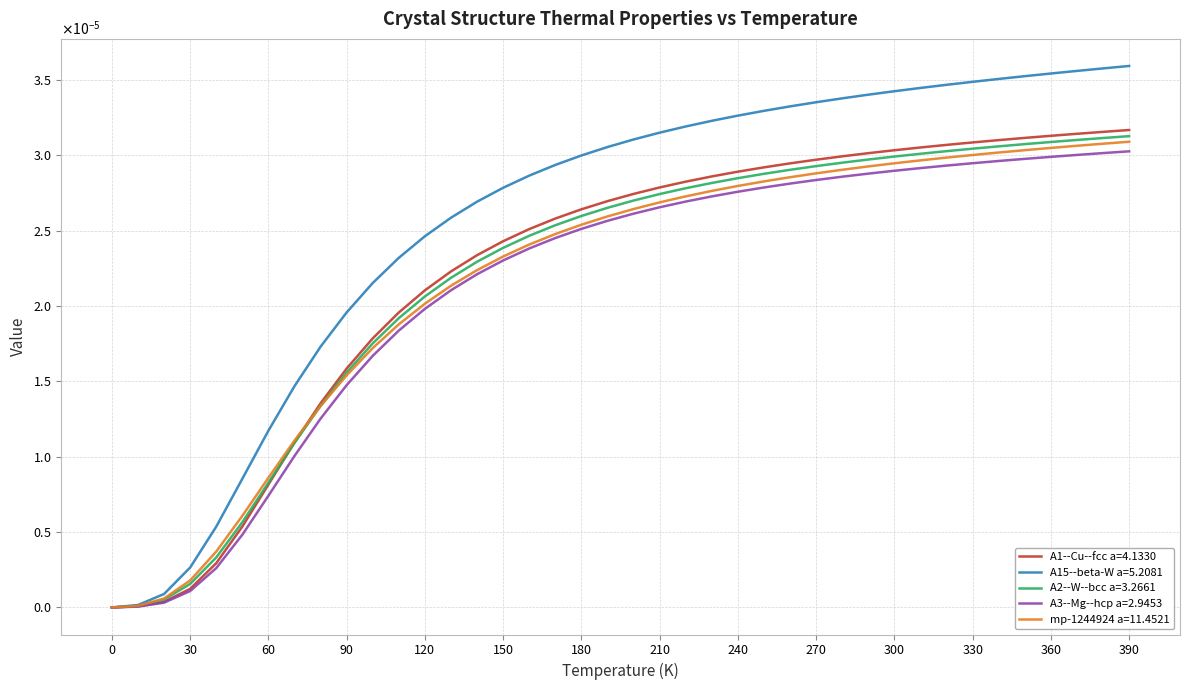

Does the chart display data point markers on the line(s)?

No